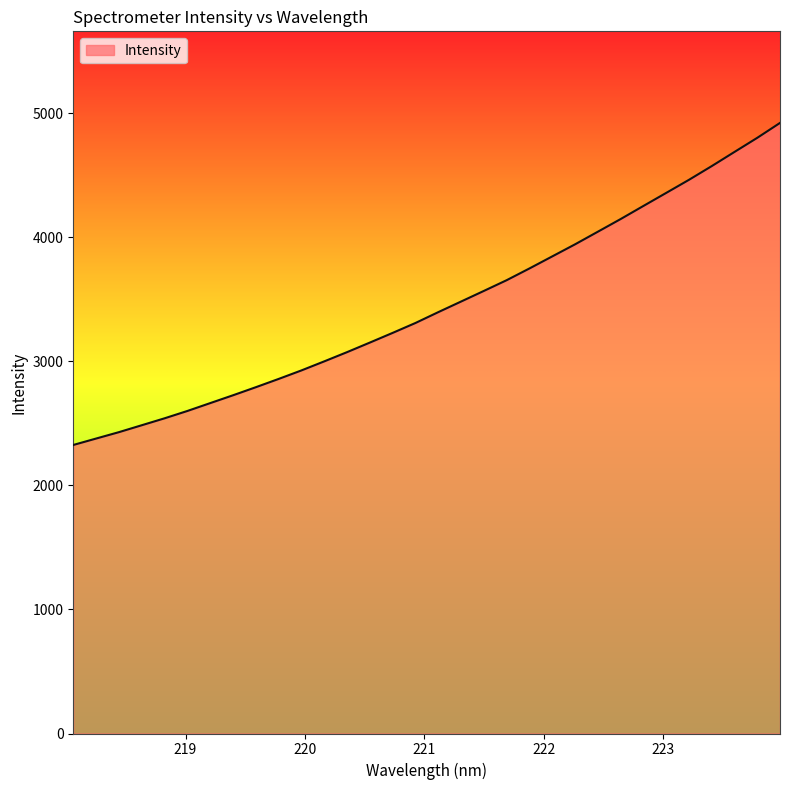

What is the greatest value displayed?

4923.7